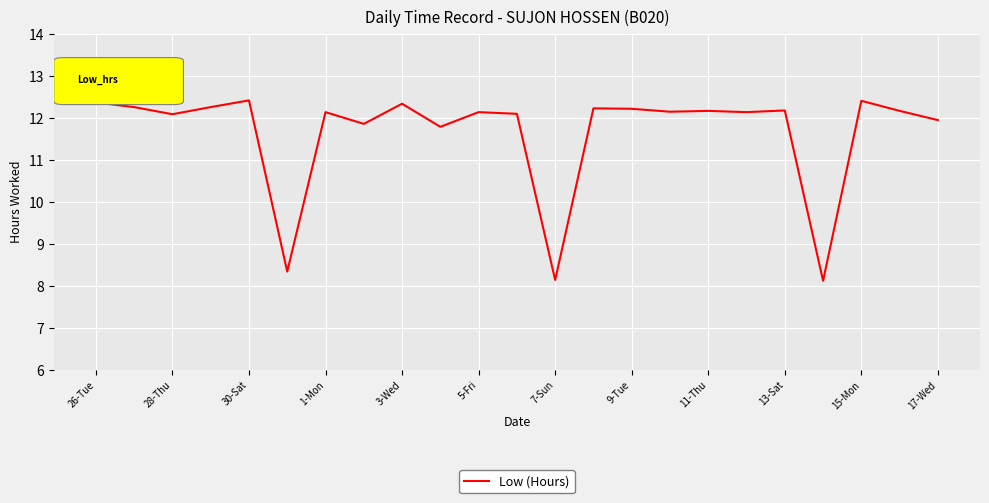

What is the maximum value shown in the chart?

12.4